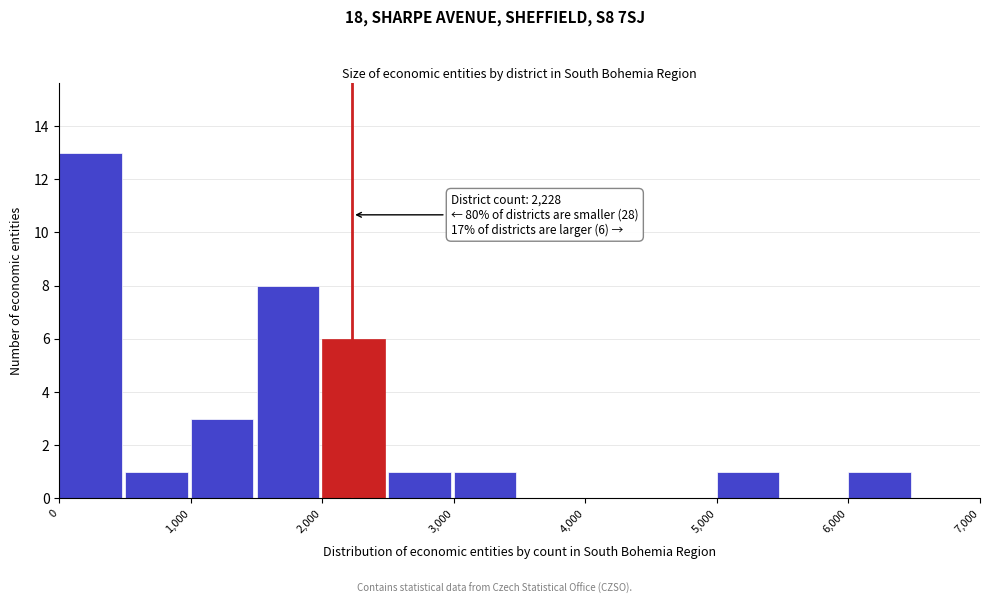

Over which range of the x-axis is the bar tallest?

0 to 500